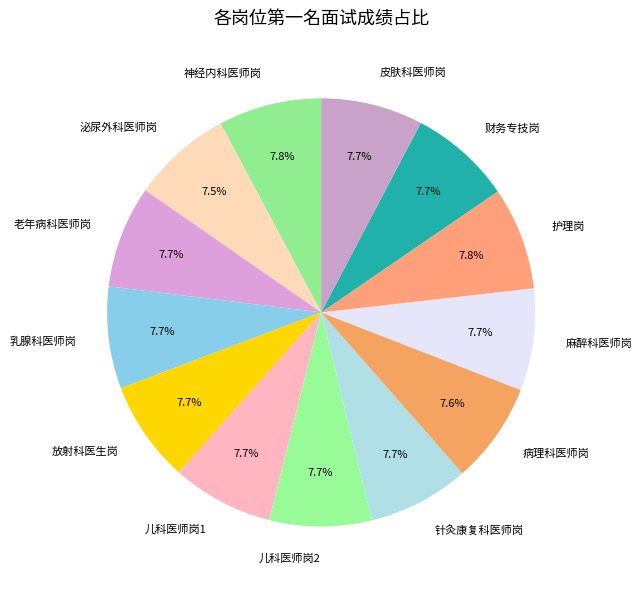

What is the ratio of the value at 泌尿外科医师岗 to the value at 病理科医师岗?

1.0